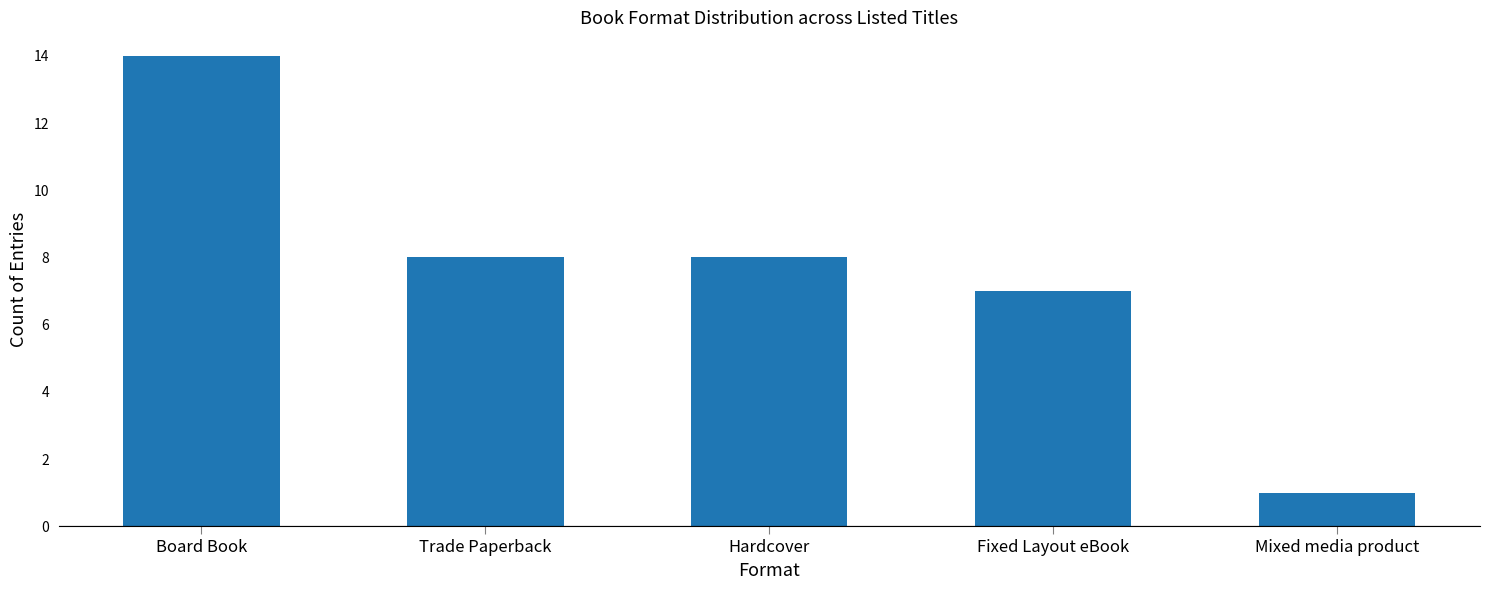

What is the label of the 3rd bar from the left?

Hardcover